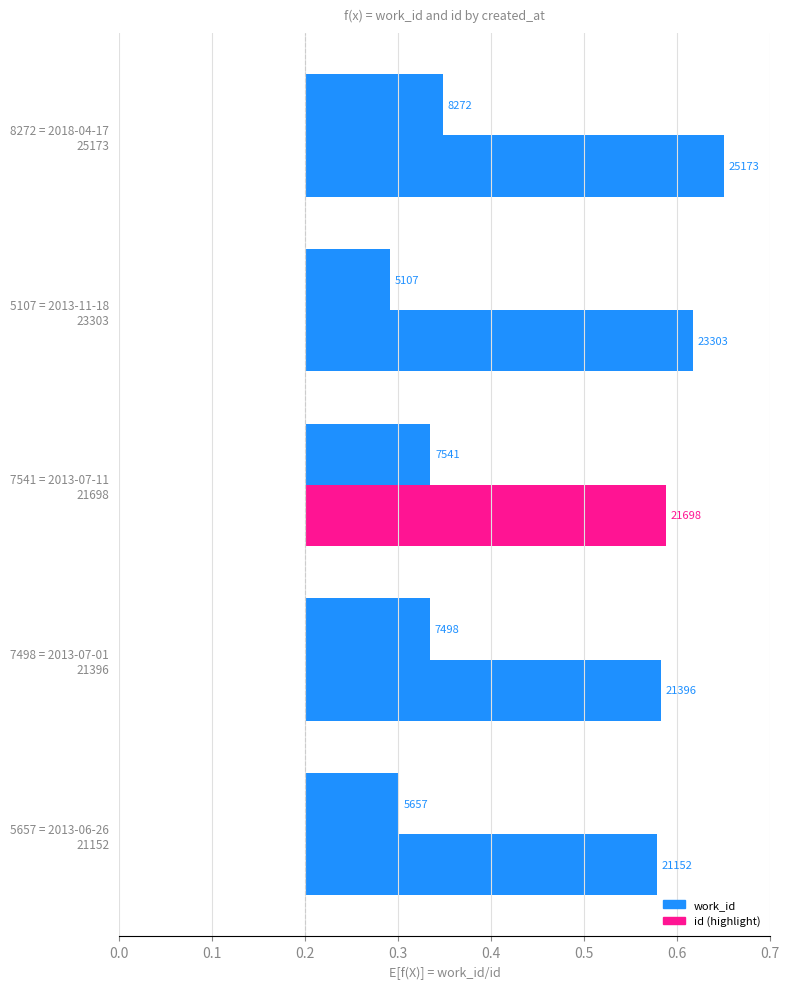

How many bars are there in each group?

2